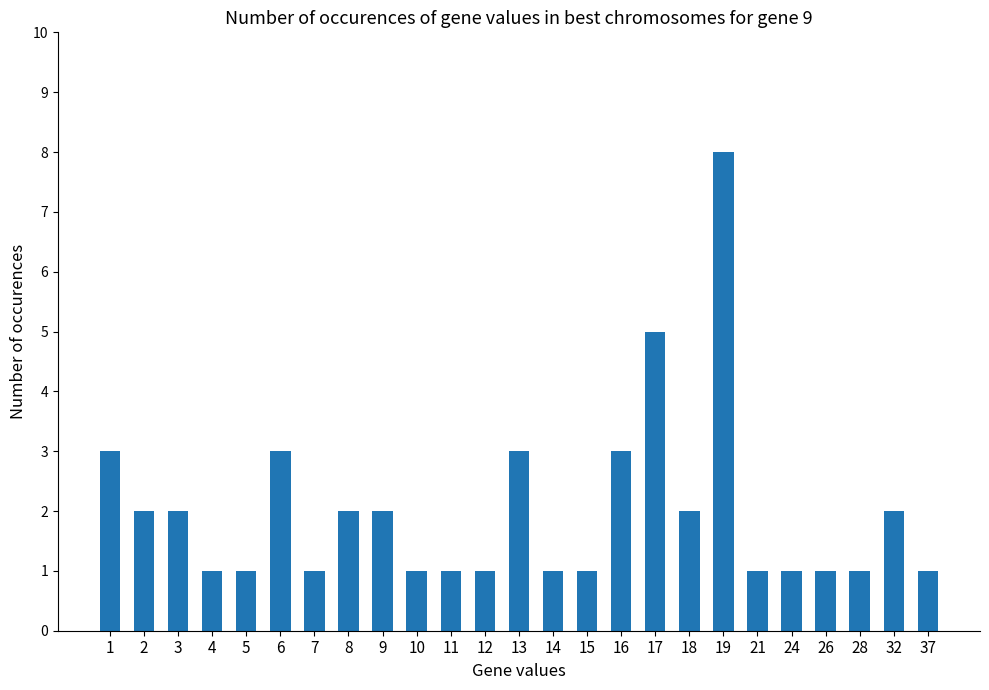

The chart shows a value of 3 at 13. True or false?

True